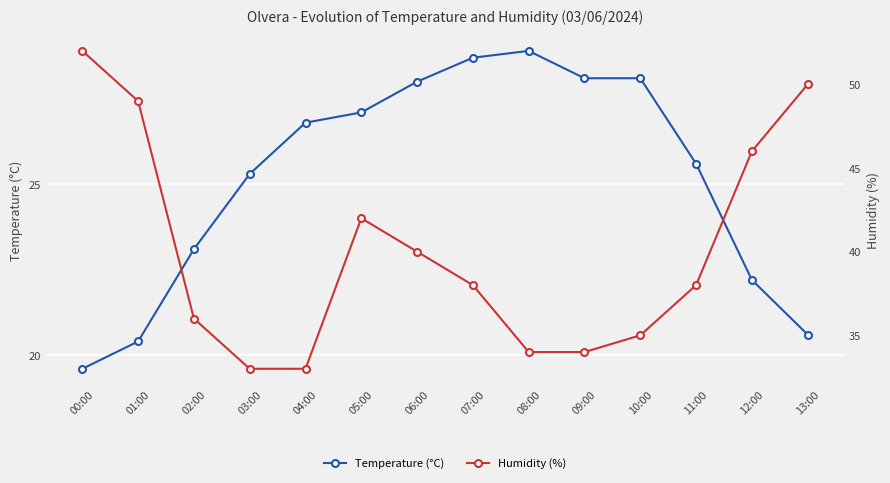

What position from the left is 03:00?

4